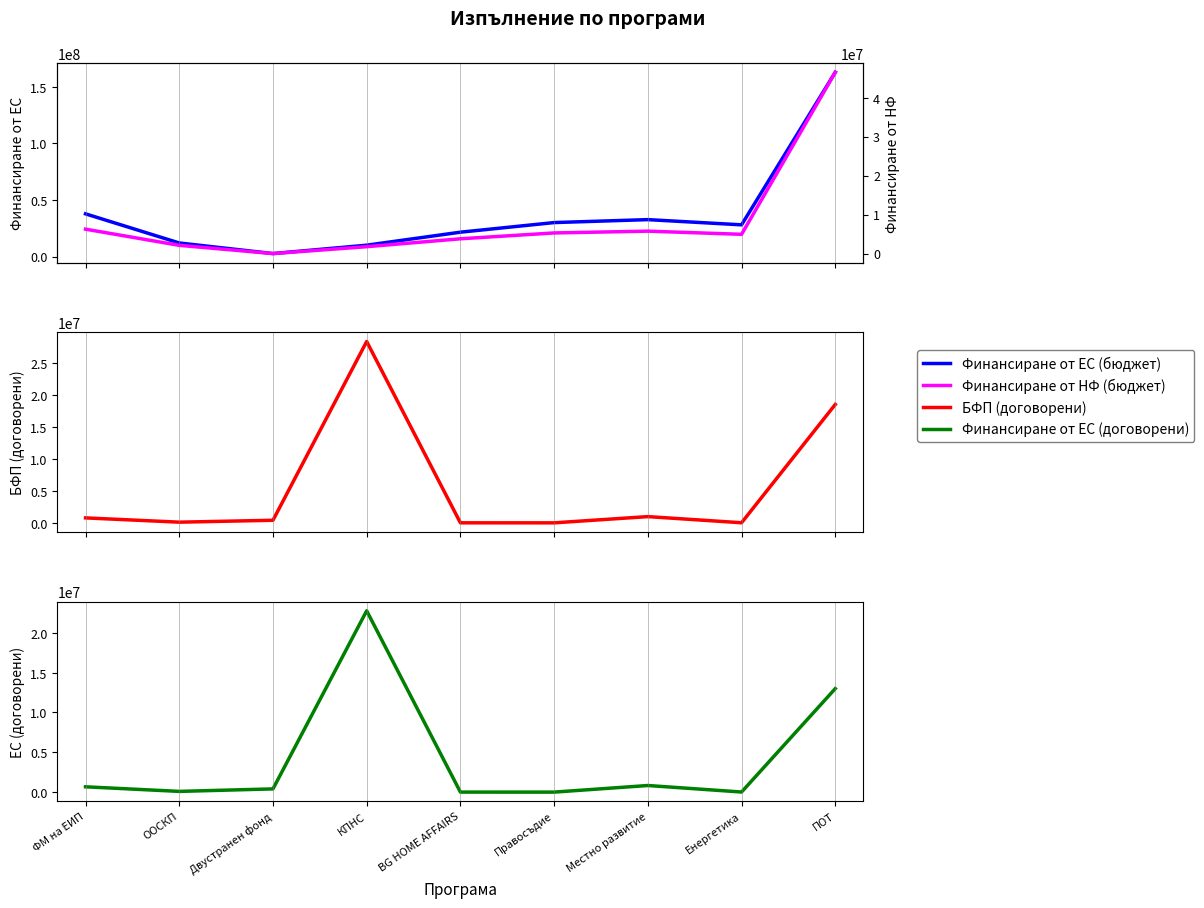

True or false: Финансиране от ЕС (договорени) has a value of 16104.1 at Енергетика.

False